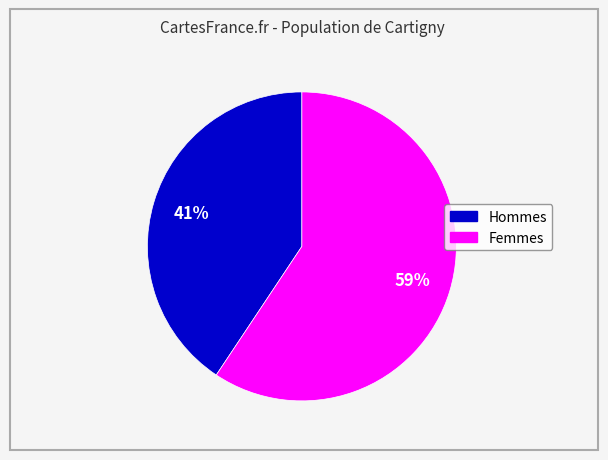

Does any single category account for the majority?

Yes